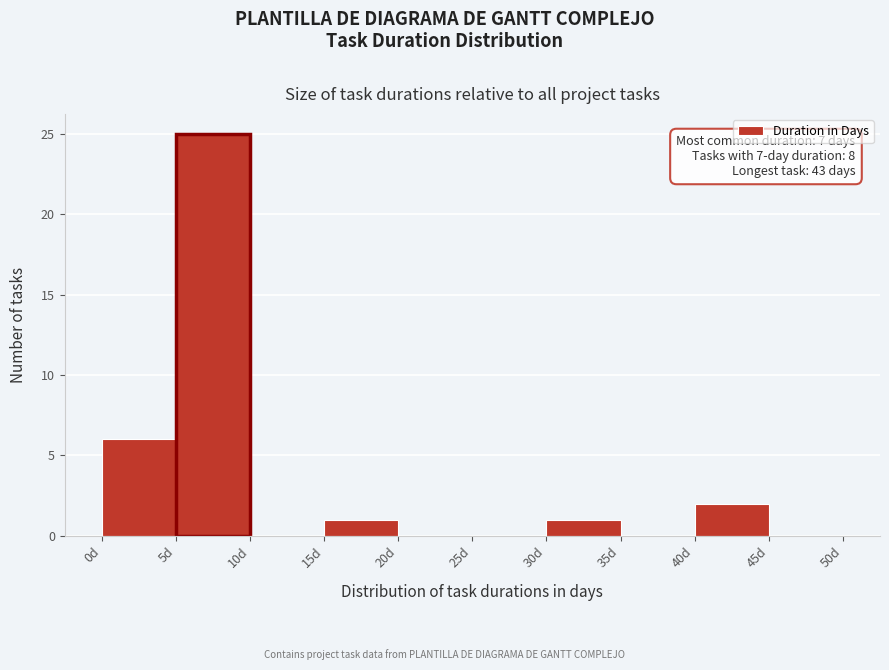

Over which range of the x-axis is the bar tallest?

5 to 10